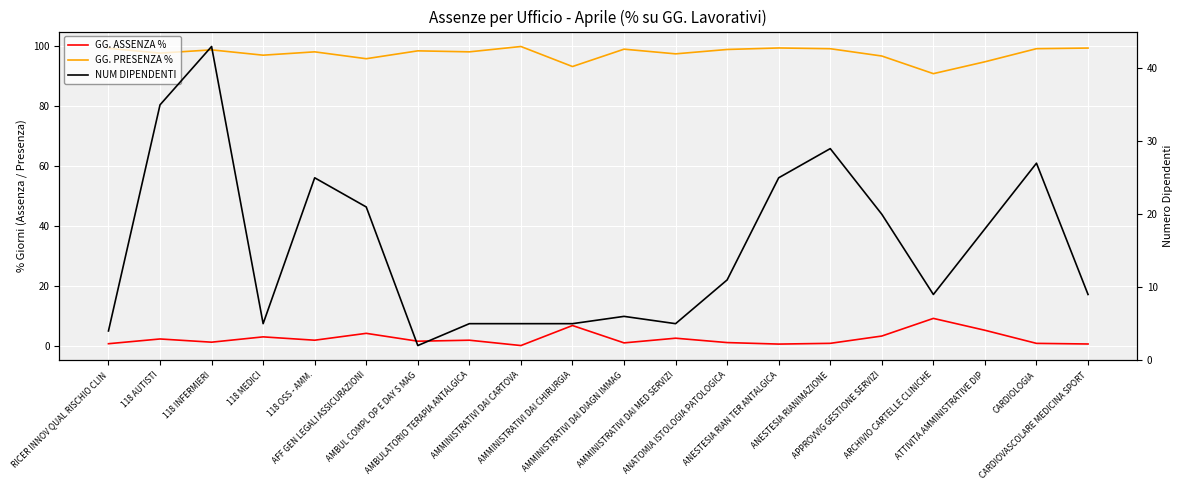

What is the lowest value of the GG. ASSENZA % series?

0.2